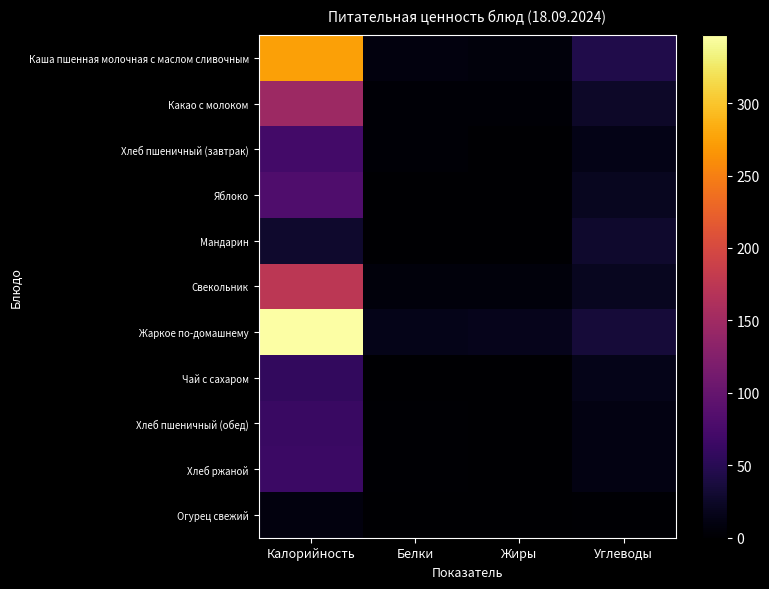

Reading right to left, list all the values displayed in this chart.

Каша пшенная молочная с маслом сливочным: Углеводы=44	Жиры=8	Белки=9	Калорийность=274
Какао с молоком: Углеводы=25	Жиры=3	Белки=4	Калорийность=147
Хлеб пшеничный (завтрак): Углеводы=14	Жиры=0	Белки=3	Калорийность=71
Яблоко: Углеводы=20	Жиры=0	Белки=0	Калорийность=81
Мандарин: Углеводы=28	Жиры=0	Белки=1	Калорийность=28
Свекольник: Углеводы=19	Жиры=7	Белки=8	Калорийность=174
Жаркое по-домашнему: Углеводы=35	Жиры=17	Белки=16	Калорийность=347
Чай с сахаром: Углеводы=15	Жиры=0	Белки=0	Калорийность=57
Хлеб пшеничный (обед): Углеводы=12	Жиры=0	Белки=2	Калорийность=63
Хлеб ржаной: Углеводы=12	Жиры=0	Белки=2	Калорийность=64
Огурец свежий: Углеводы=2	Жиры=0	Белки=0	Калорийность=9